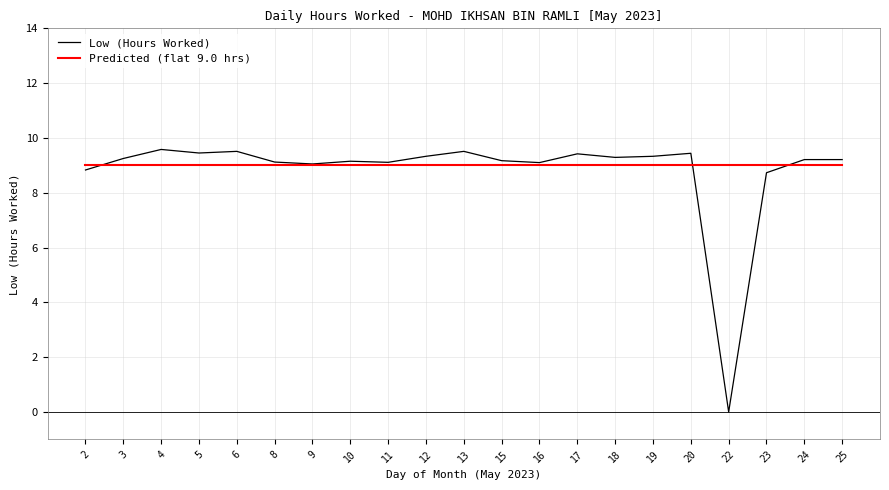

What is the total value across all series at 13?

18.5